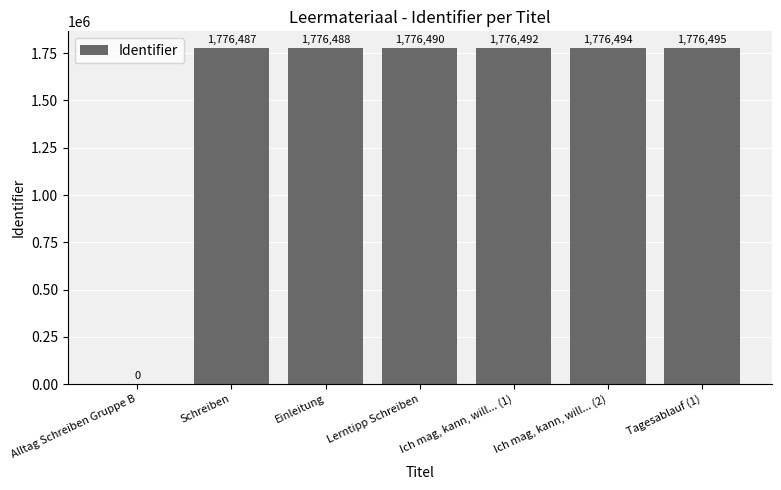

Is it true that the value at Ich mag, kann, will... (1) is 1776492?

True